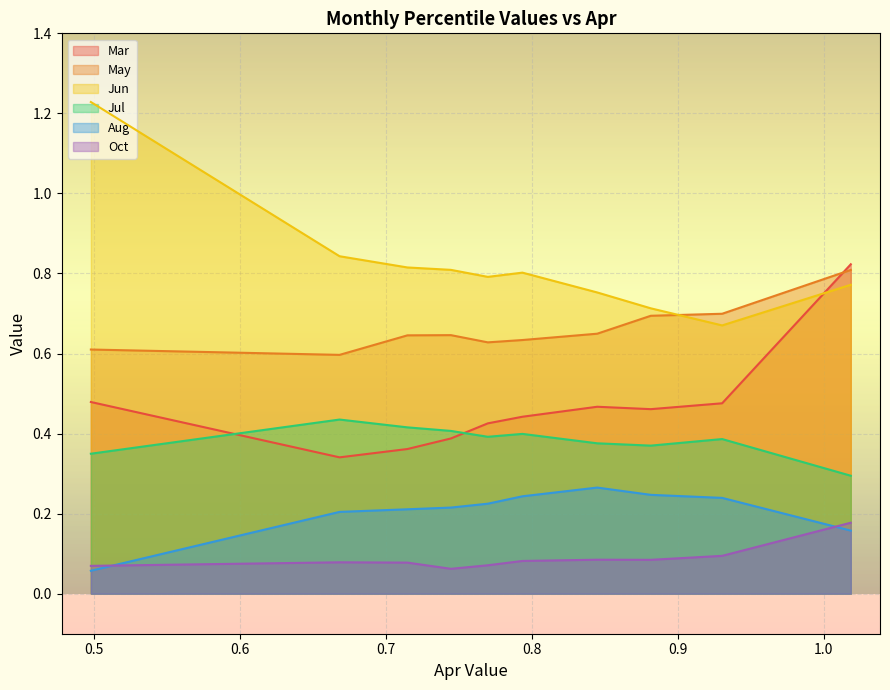

Reading right to left, extract all data points from this chart.

Mar: pct95=0.8	pct85=0.5	pct75=0.5	pct65=0.5	pct55=0.4	pct45=0.4	pct35=0.4	pct25=0.4	pct15=0.3	pct05=0.5
May: pct95=0.8	pct85=0.7	pct75=0.7	pct65=0.6	pct55=0.6	pct45=0.6	pct35=0.6	pct25=0.6	pct15=0.6	pct05=0.6
Jun: pct95=0.8	pct85=0.7	pct75=0.7	pct65=0.8	pct55=0.8	pct45=0.8	pct35=0.8	pct25=0.8	pct15=0.8	pct05=1.2
Jul: pct95=0.3	pct85=0.4	pct75=0.4	pct65=0.4	pct55=0.4	pct45=0.4	pct35=0.4	pct25=0.4	pct15=0.4	pct05=0.3
Aug: pct95=0.2	pct85=0.2	pct75=0.2	pct65=0.3	pct55=0.2	pct45=0.2	pct35=0.2	pct25=0.2	pct15=0.2	pct05=0.1
Oct: pct95=0.2	pct85=0.1	pct75=0.1	pct65=0.1	pct55=0.1	pct45=0.1	pct35=0.1	pct25=0.1	pct15=0.1	pct05=0.1